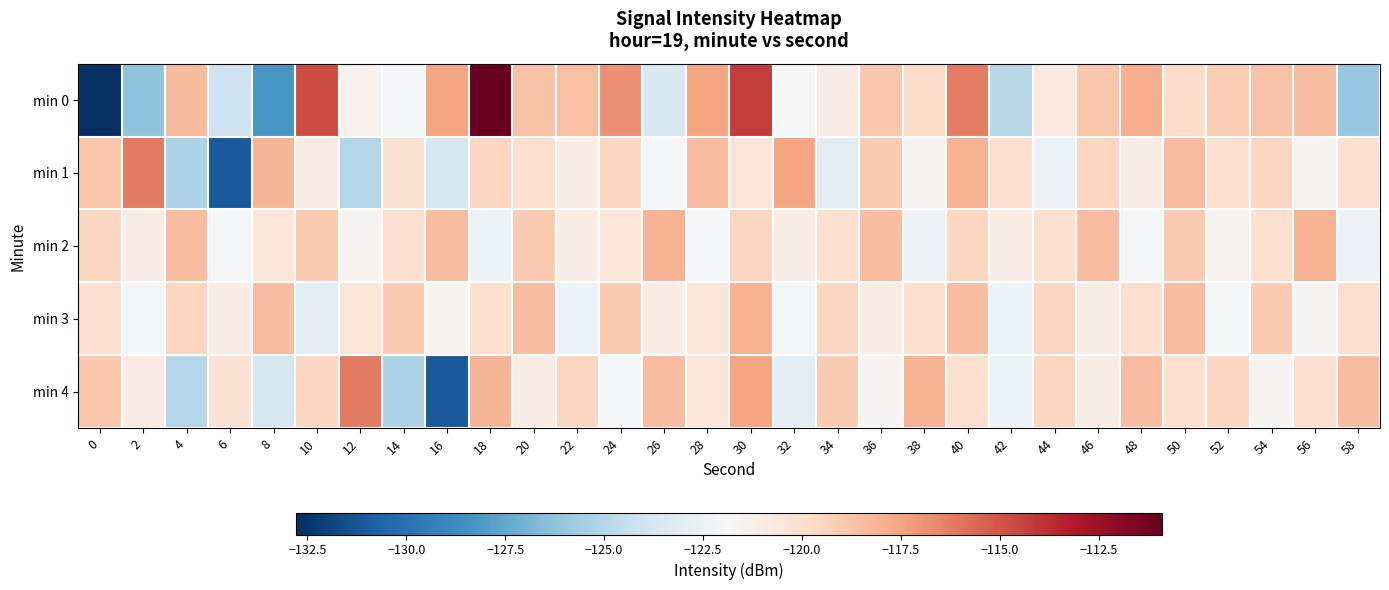

Reading left to right, extract all data points from this chart.

min 0: 0=-132.8	2=-126.2	4=-118.4	6=-124.1	8=-128.2	10=-114.7	12=-121.4	14=-122.0	16=-117.5	18=-110.9	20=-118.6	22=-118.6	24=-116.9	26=-123.5	28=-117.6	30=-114.2	32=-121.9	34=-120.9	36=-118.9	38=-119.9	40=-116.2	42=-124.9	44=-120.7	46=-118.8	48=-117.8	50=-119.8	52=-119.1	54=-118.7	56=-118.5	58=-126.0
min 1: 0=-118.8	2=-116.2	4=-125.2	6=-131.0	8=-118.1	10=-120.9	12=-125.0	14=-120.2	16=-123.7	18=-119.6	20=-120.0	22=-121.0	24=-119.5	26=-122.0	28=-118.5	30=-120.5	32=-117.5	34=-123.0	36=-119.0	38=-121.5	40=-118.0	42=-120.0	44=-122.5	46=-119.5	48=-121.0	50=-118.5	52=-120.0	54=-119.5	56=-121.5	58=-120.0
min 2: 0=-119.5	2=-121.0	4=-118.5	6=-122.0	8=-120.5	10=-119.0	12=-121.5	14=-120.0	16=-118.5	18=-122.5	20=-119.0	22=-121.0	24=-120.5	26=-118.0	28=-122.0	30=-119.5	32=-121.0	34=-120.0	36=-118.5	38=-122.5	40=-119.5	42=-121.0	44=-120.0	46=-118.5	48=-122.0	50=-119.0	52=-121.5	54=-120.0	56=-118.0	58=-122.5
min 3: 0=-120.0	2=-122.0	4=-119.5	6=-121.0	8=-118.5	10=-123.0	12=-120.5	14=-119.0	16=-121.5	18=-120.0	20=-118.5	22=-122.5	24=-119.0	26=-121.0	28=-120.5	30=-118.0	32=-122.0	34=-119.5	36=-121.0	38=-120.0	40=-118.5	42=-122.5	44=-119.5	46=-121.0	48=-120.0	50=-118.5	52=-122.0	54=-119.0	56=-121.5	58=-120.0
min 4: 0=-118.8	2=-120.9	4=-125.0	6=-120.2	8=-123.7	10=-119.6	12=-116.2	14=-125.2	16=-131.0	18=-118.1	20=-121.0	22=-119.5	24=-122.0	26=-118.5	28=-120.5	30=-117.5	32=-123.0	34=-119.0	36=-121.5	38=-118.0	40=-120.0	42=-122.5	44=-119.5	46=-121.0	48=-118.5	50=-120.0	52=-119.5	54=-121.5	56=-120.0	58=-118.5